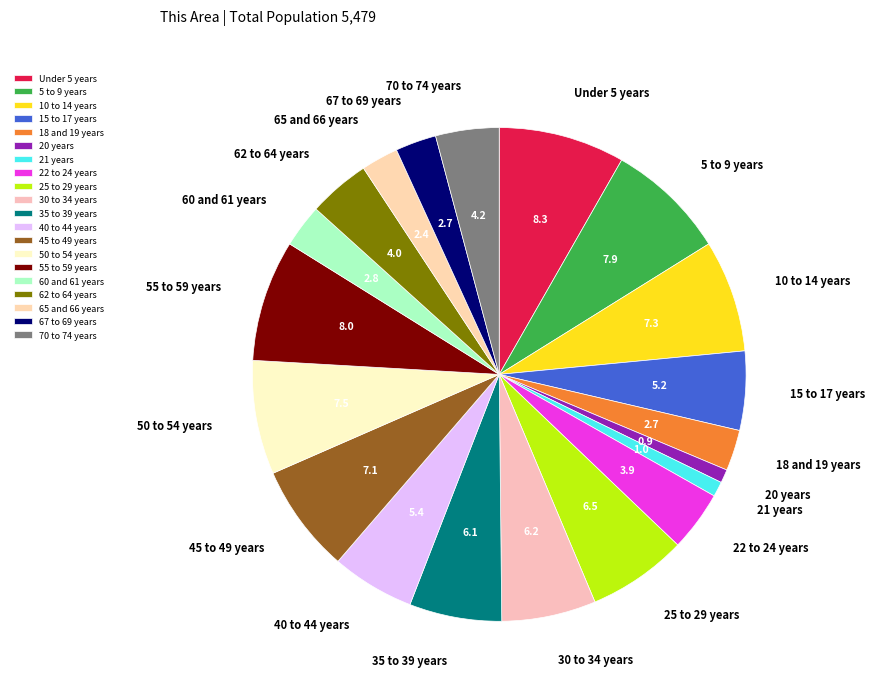

What is the ratio of the value at 55 to 59 years to the value at 35 to 39 years?

1.3